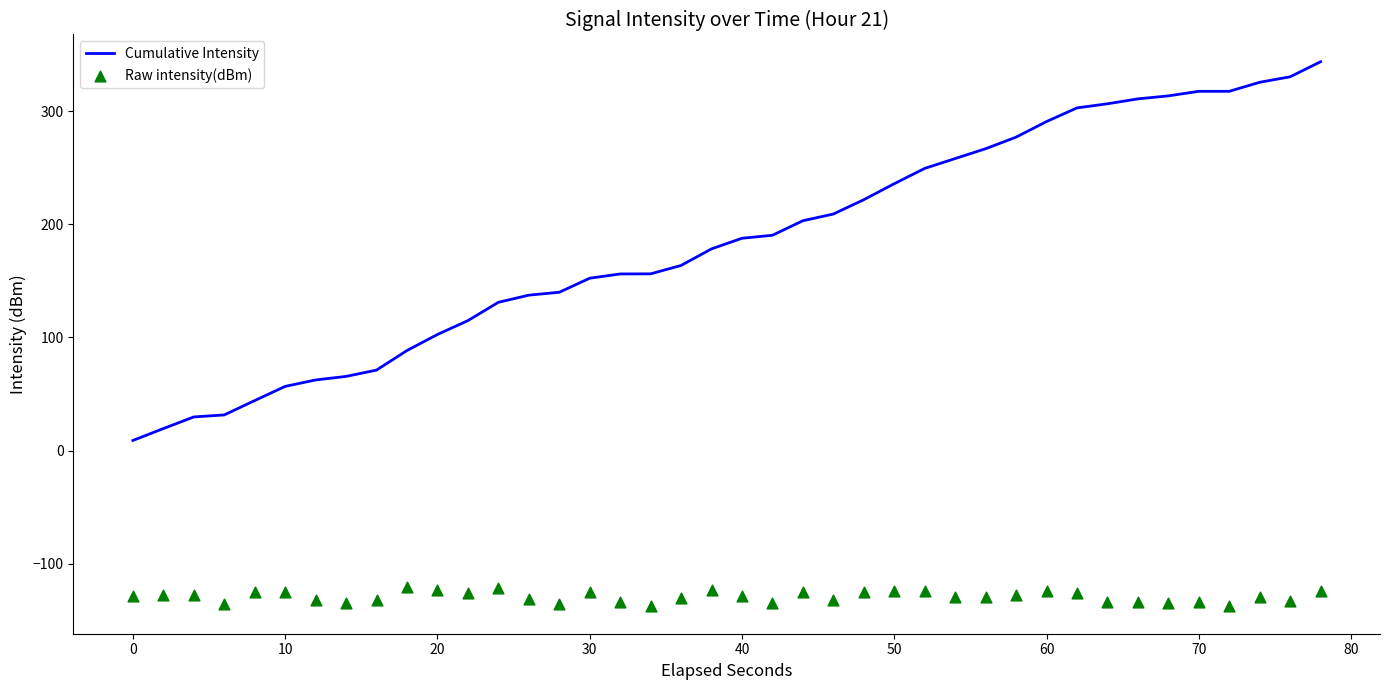

What is the maximum value for Cumulative Intensity?

343.6